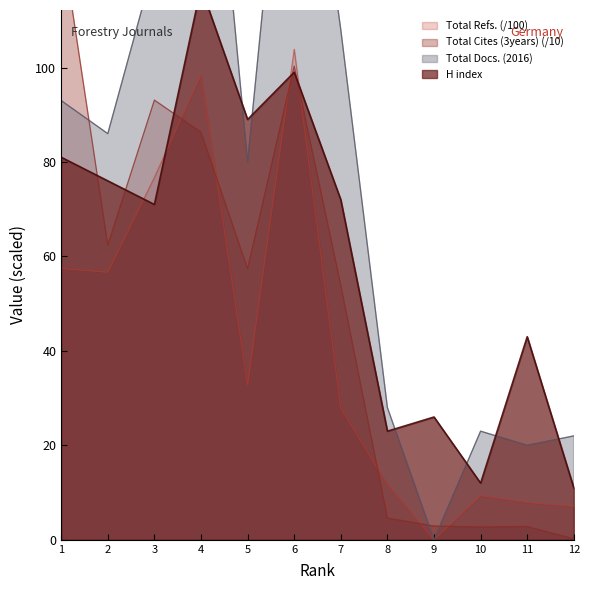

Reading right to left, transcribe all the data shown in this chart.

H index: 11.0	43.0	12.0	26.0	23.0	72.0	99.0	89.0	117.0	71.0	76.0	81.0
Total Docs. (2016): 22.0	20.0	23.0	0.0	28.0	108.0	180.0	80.0	185.0	122.0	86.0	93.0
Total Refs.: 7.0	7.9	9.4	0.0	11.7	27.9	103.9	32.9	98.5	76.7	56.6	57.4
Total Cites (3years): 0.2	2.8	2.7	2.9	4.6	53.9	100.3	57.4	86.3	93.1	62.4	127.9